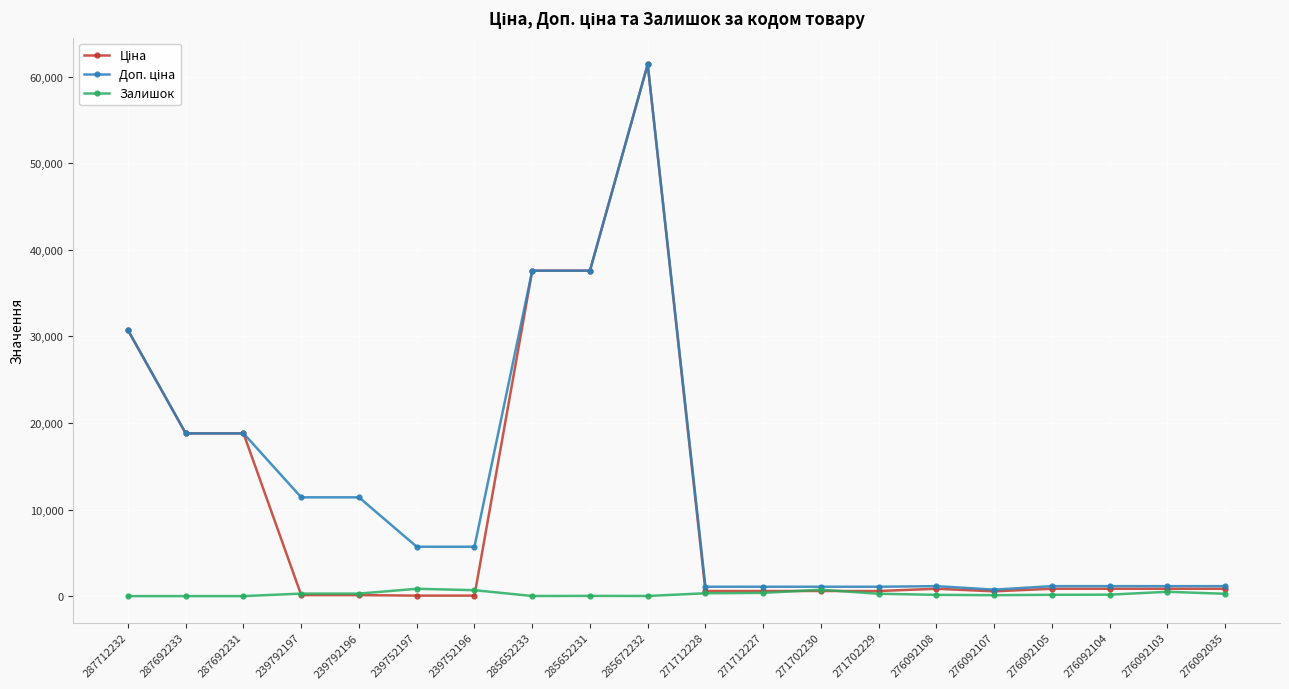

What is the total value across all series at 276092107?

1405.5